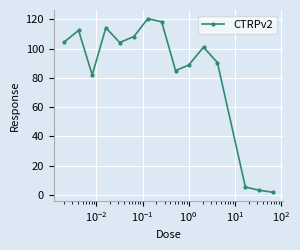

How many interior local valleys (lower than both neighbors) does the data have?

3